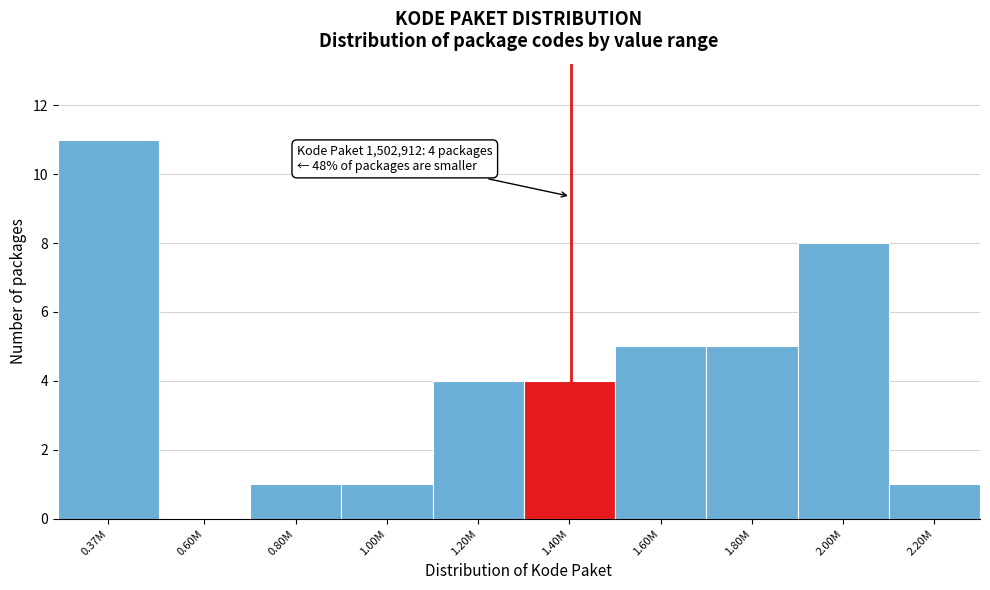

Reading left to right, transcribe all the data shown in this chart.

0.37M=11	0.60M=0	0.80M=1	1.00M=1	1.20M=4	1.40M=4	1.60M=5	1.80M=5	2.00M=8	2.20M=1